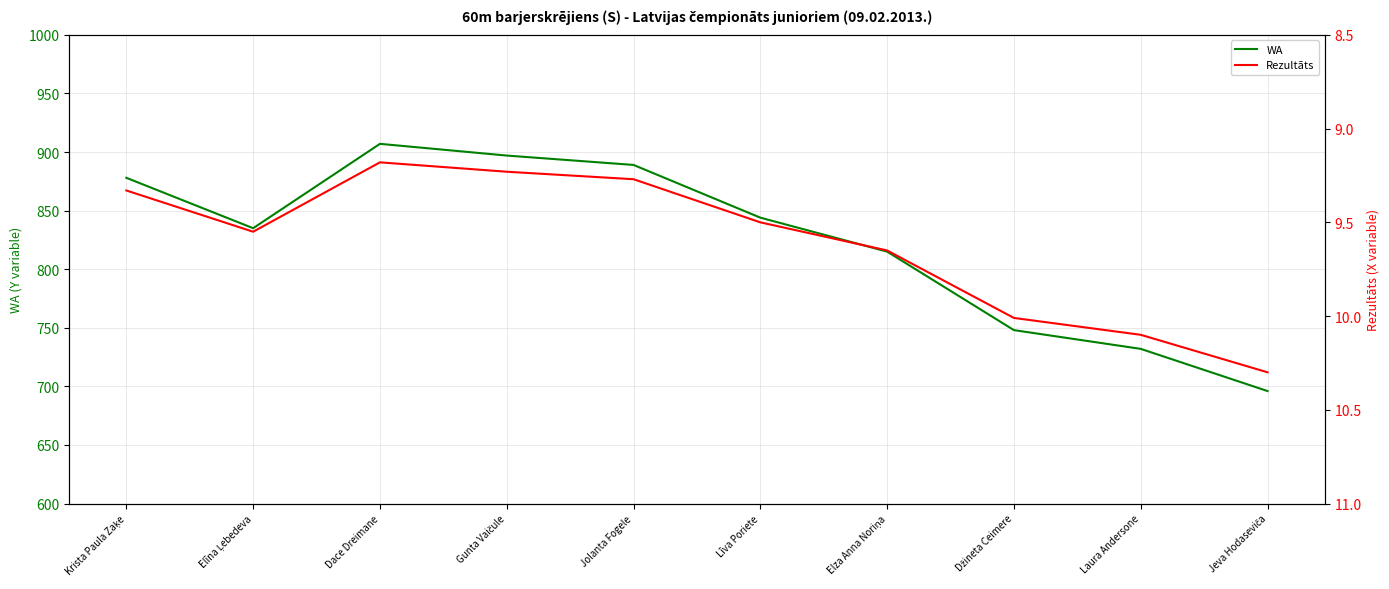

Does the chart have visible grid lines?

Yes